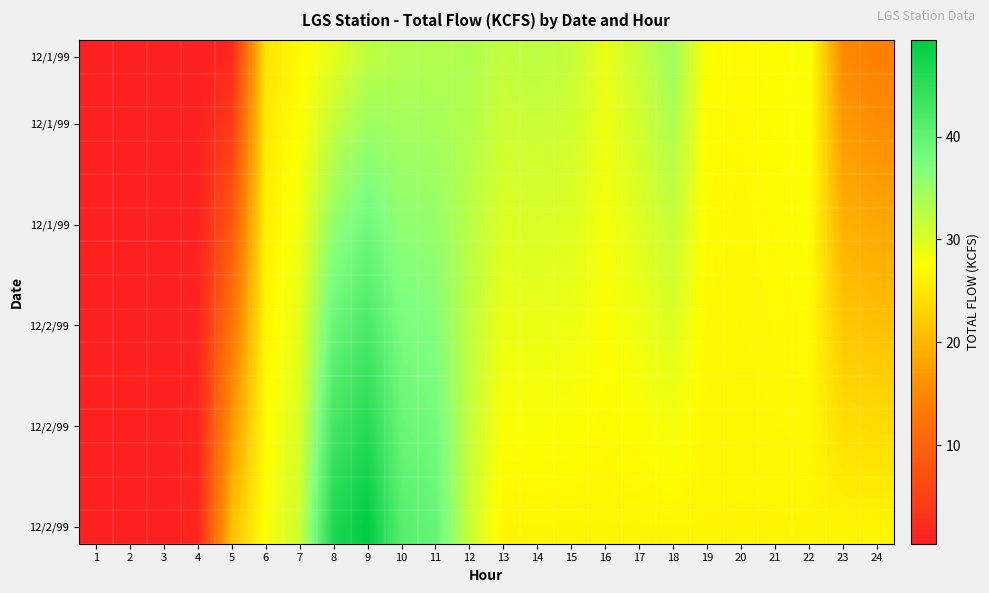

What is the difference between the highest and lowest values at 11?

6.3